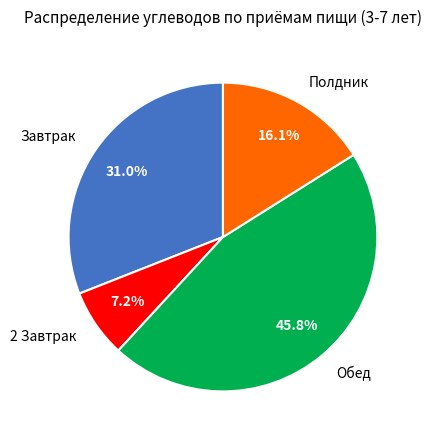

To the nearest percent, what portion does 2 Завтрак represent?

7%